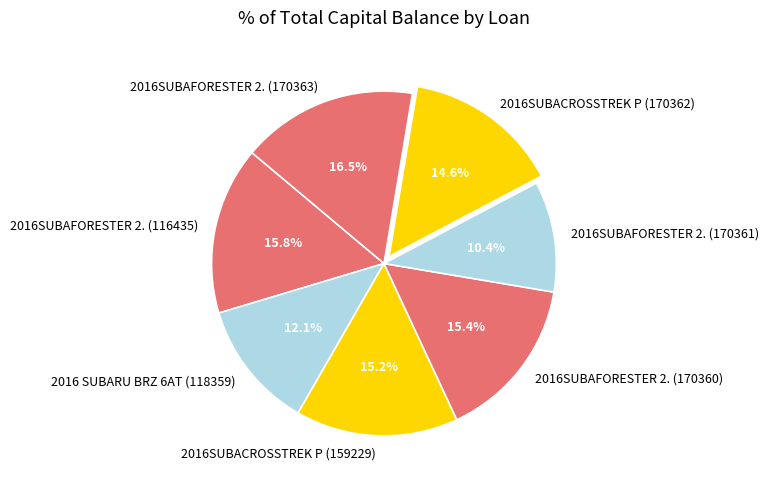

How much of the chart is everything except 2016SUBAFORESTER 2. (170363)?

83.5%